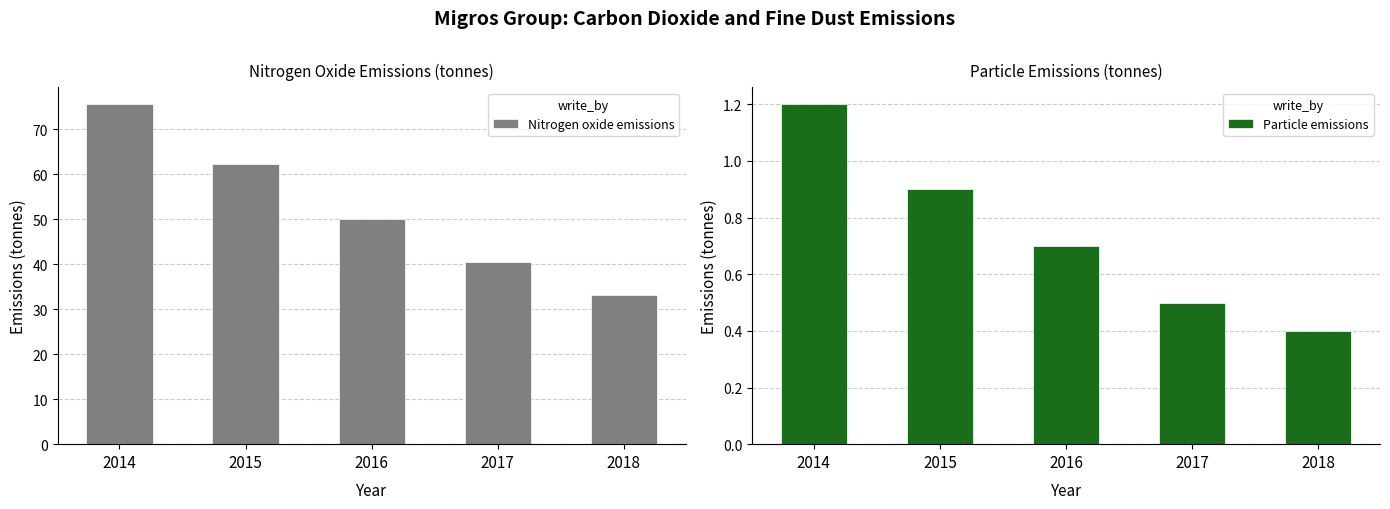

At which label does Particle emissions reach its minimum?

2018